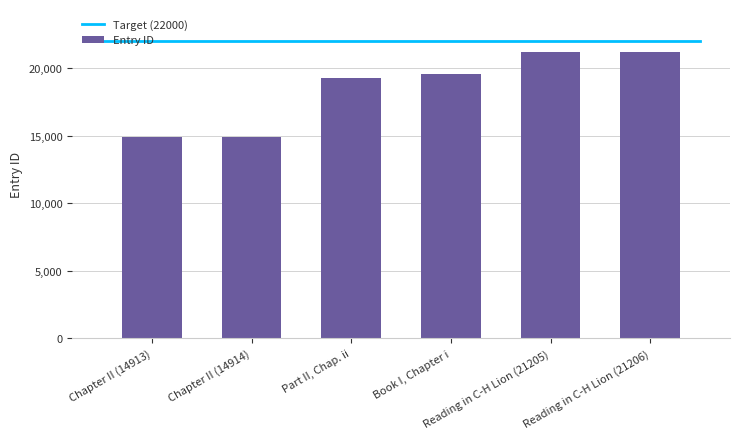

What is the smallest value displayed?

14913